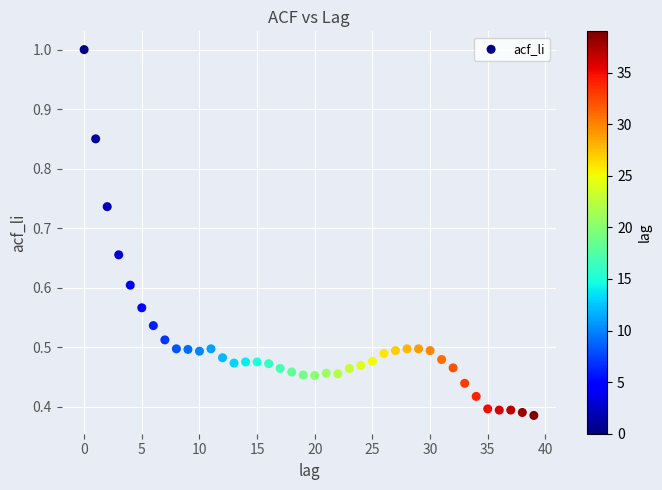

How many points are shown in the scatter plot?

40